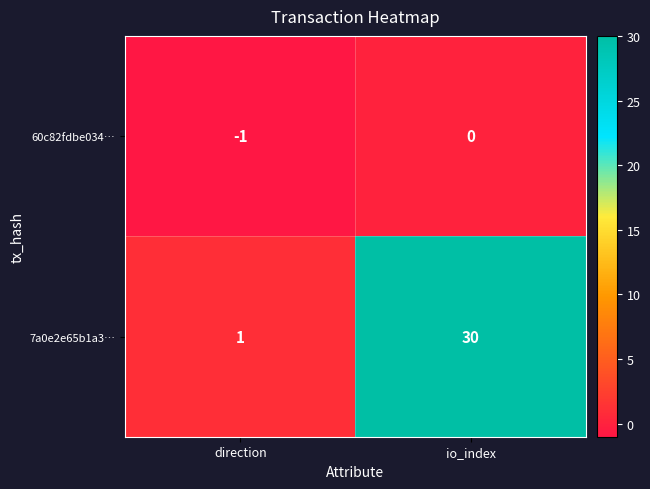

Reading left to right, extract all data points from this chart.

60c82fdbe034…: direction=-1	io_index=0
7a0e2e65b1a3…: direction=1	io_index=30